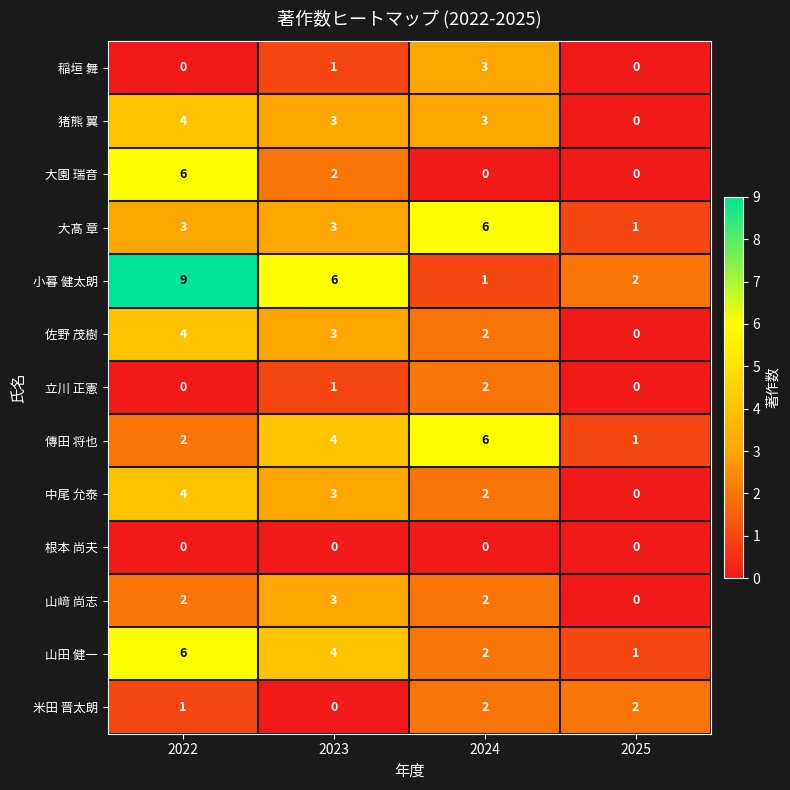

How many distinct data groups are displayed?

13